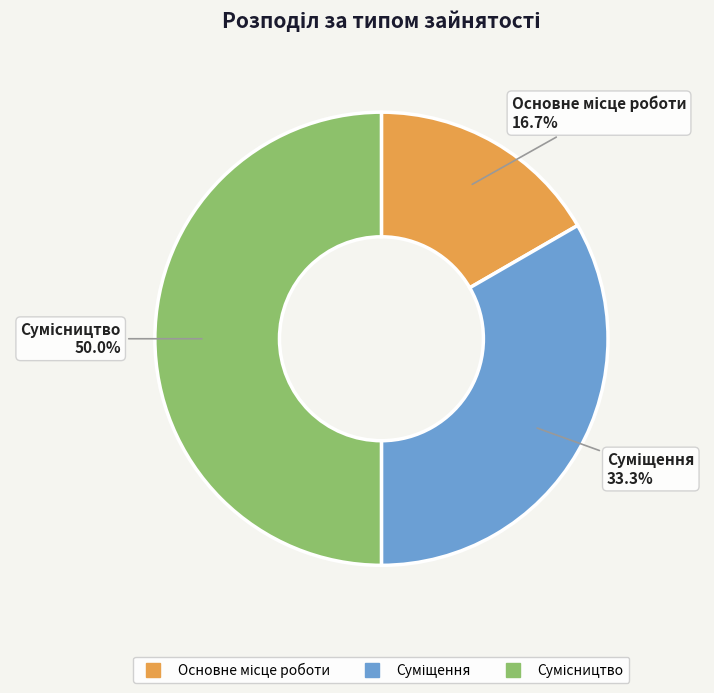

What is the total percentage of Сумісництво and Суміщення?

83.3%